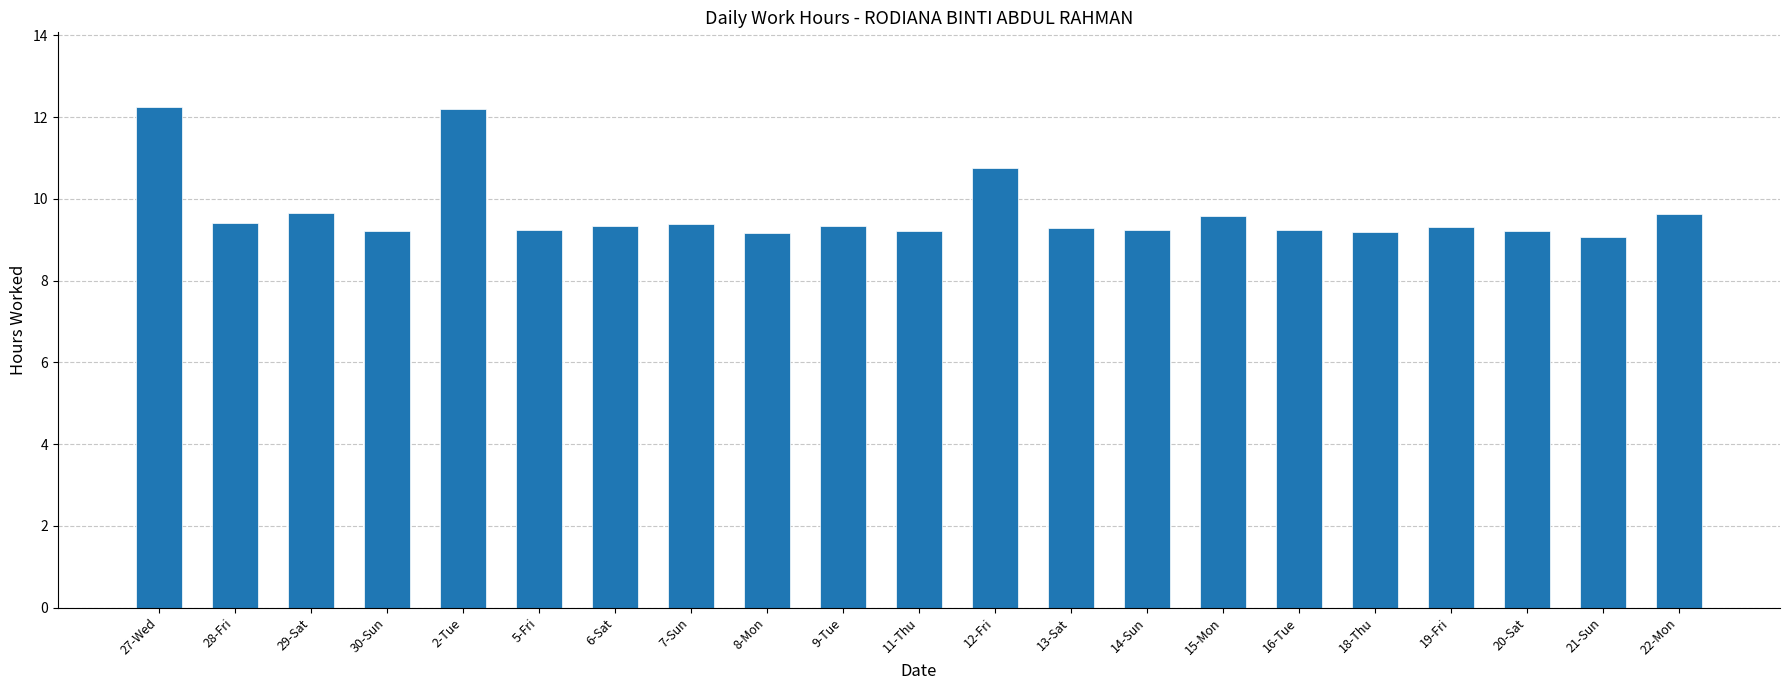

Does the chart contain stacked bars?

No